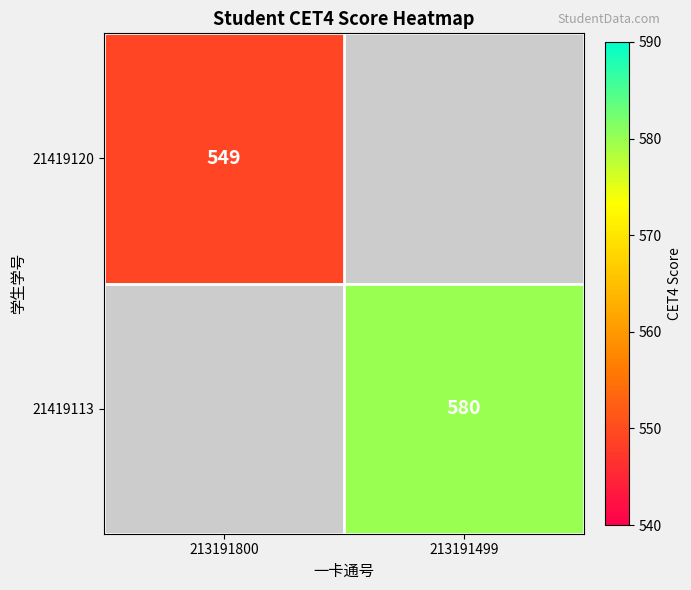

The value of 21419120 at 213191800 is 904. True or false?

False